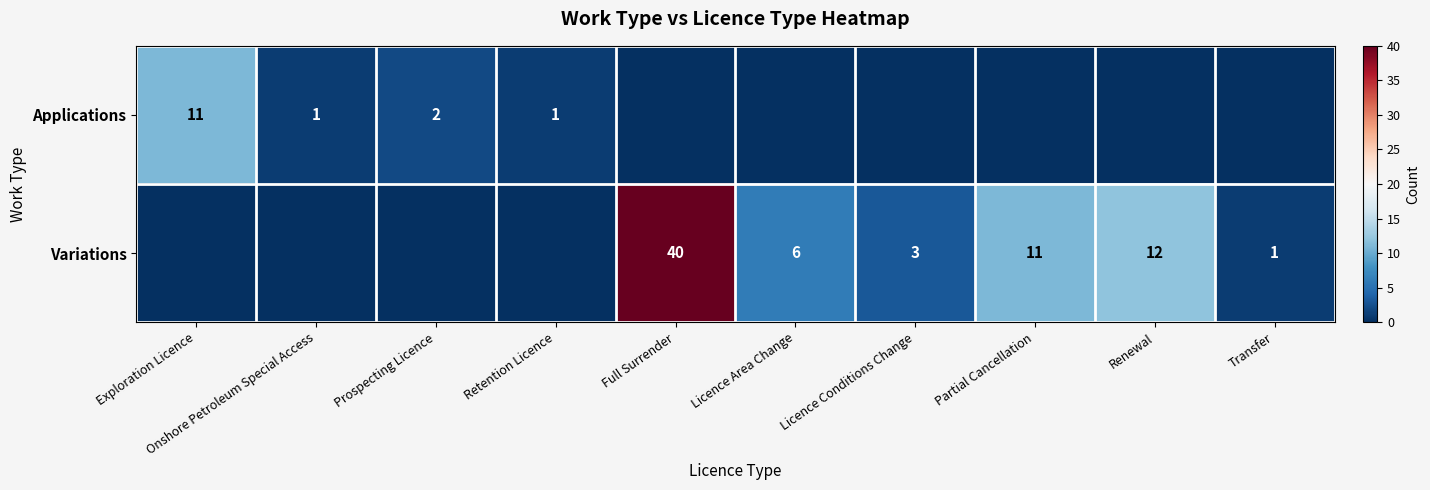

Count the number of data series in this chart.

2